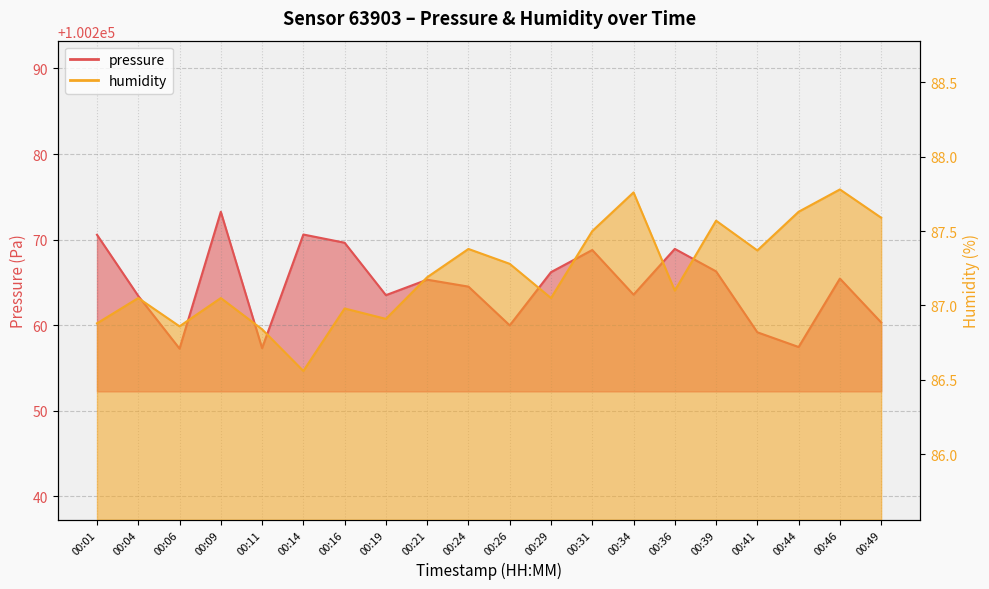

Which series changed the most between 00:14 and 00:29?

pressure